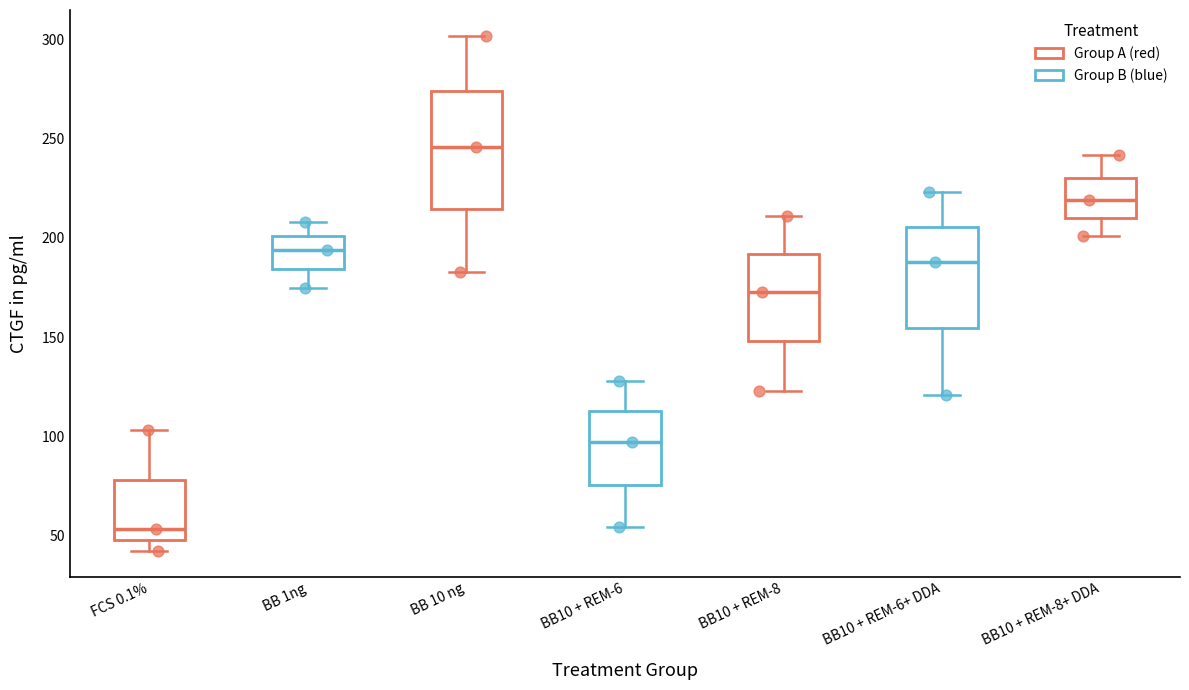

Reading left to right, transcribe this box plot: for each box, give where its median line is, the range the box spans, and where its two whiskers end, as read against the y-axis. The values are not printed on the chart, so give them approximately, as read against the axis.

FCS 0.1%: median 55, box 50 to 80, whiskers 40 to 105
BB 1ng: median 195, box 185 to 200, whiskers 175 to 210
BB 10 ng: median 245, box 215 to 275, whiskers 185 to 300
BB10 + REM-6: median 95, box 75 to 115, whiskers 55 to 130
BB10 + REM-8: median 175, box 150 to 190, whiskers 125 to 210
BB10 + REM-6+ DDA: median 190, box 155 to 205, whiskers 120 to 225
BB10 + REM-8+ DDA: median 220, box 210 to 230, whiskers 200 to 240